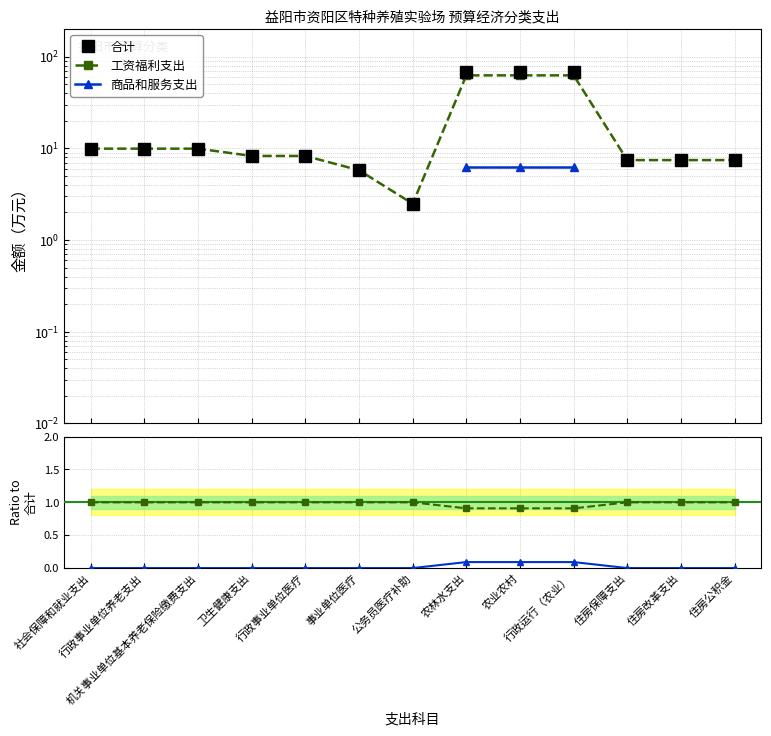

Is it true that 工资福利支出 equals 0.9 at 农林水支出?

True